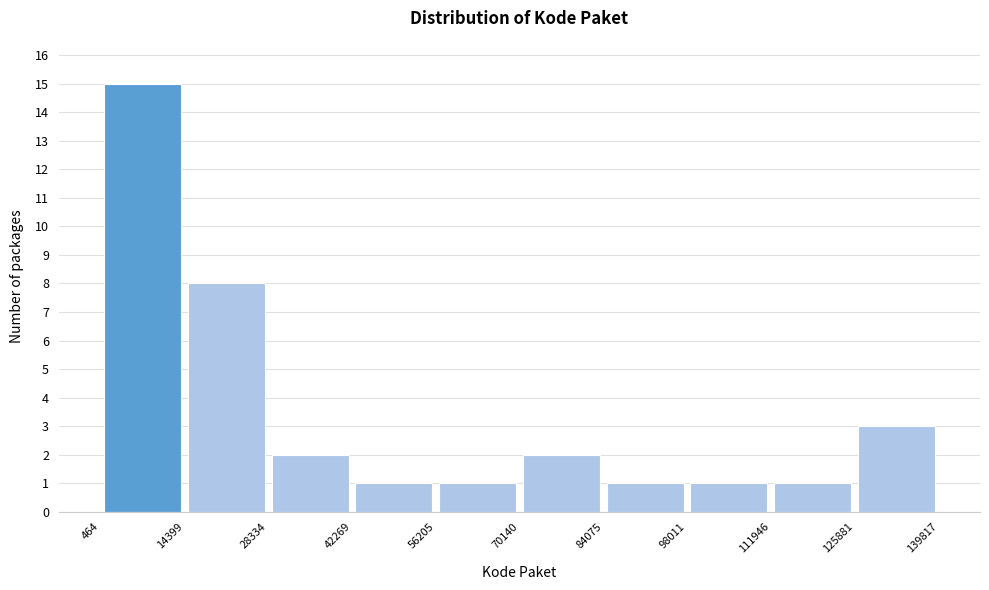

Reading left to right, list every bar in this chart as the range it spans on the x-axis followed by its height. The values are not printed on the chart, so give them approximately, as read against the axis.

464 to 14399: 15
14399 to 28334: 8
28334 to 42269: 2
42269 to 56205: 1
56205 to 70140: 1
70140 to 84075: 2
84075 to 98011: 1
98011 to 111946: 1
111946 to 125881: 1
125881 to 139817: 3